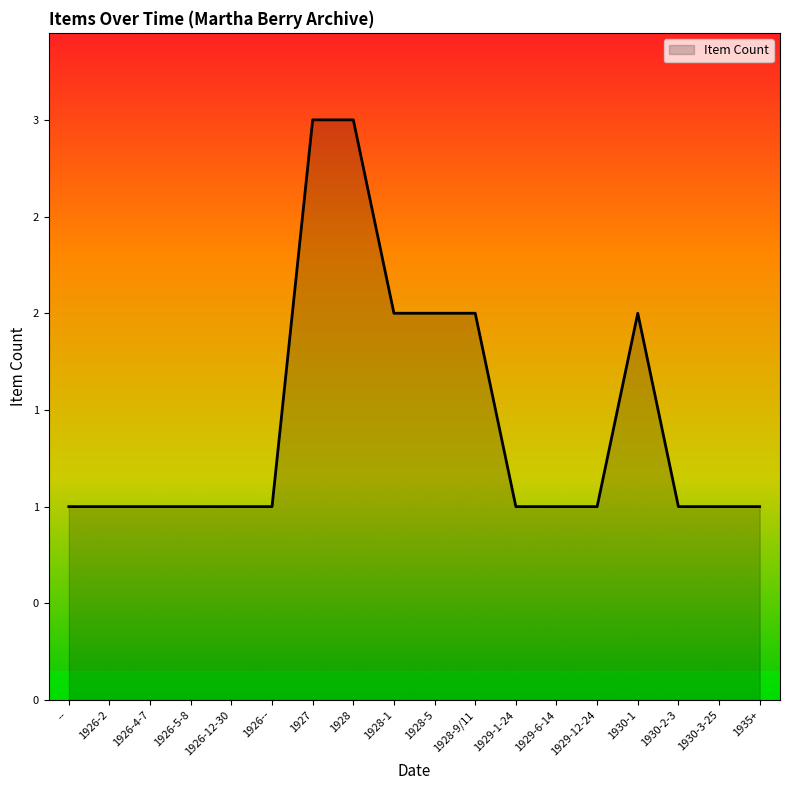

What is the sum of all values?

26